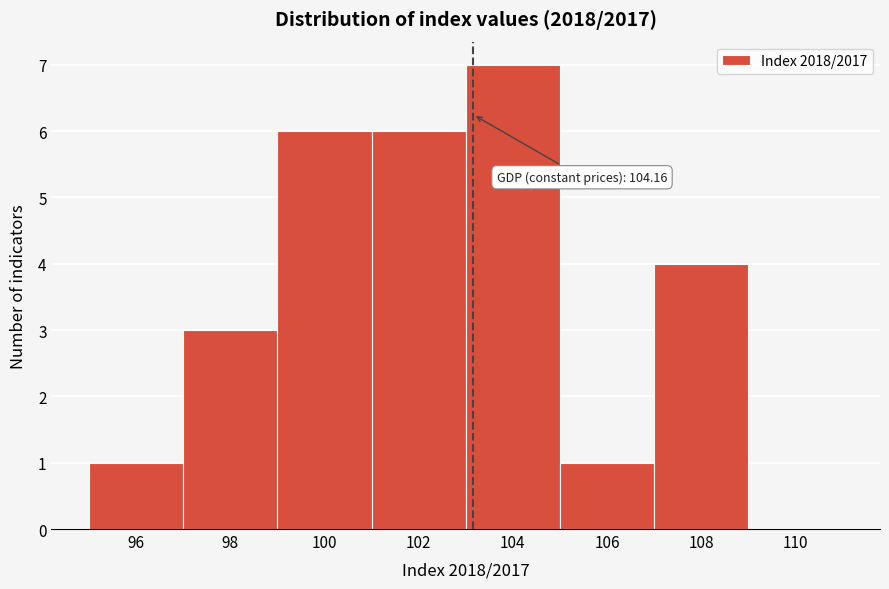

Reading right to left, transcribe all the data shown in this chart.

110=0	108=4	106=1	104=7	102=6	100=6	98=3	96=1